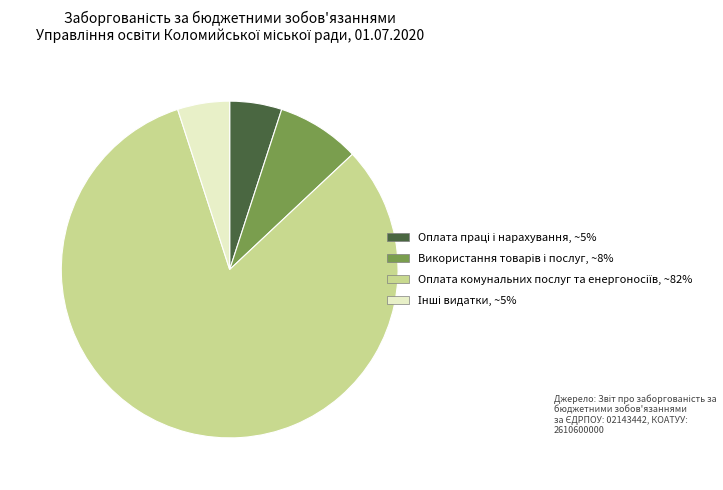

Does any single category account for the majority?

Yes